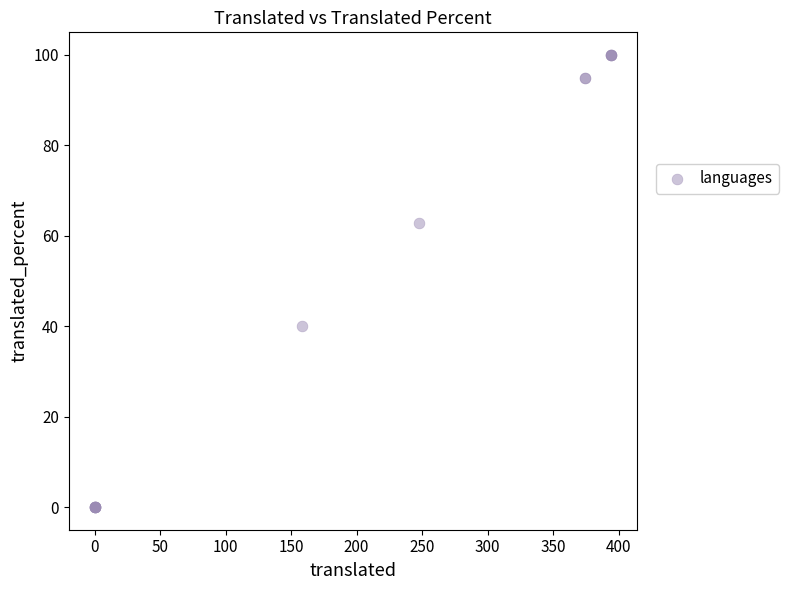

What Y value in the scatter plot is closest to 50?

40.1